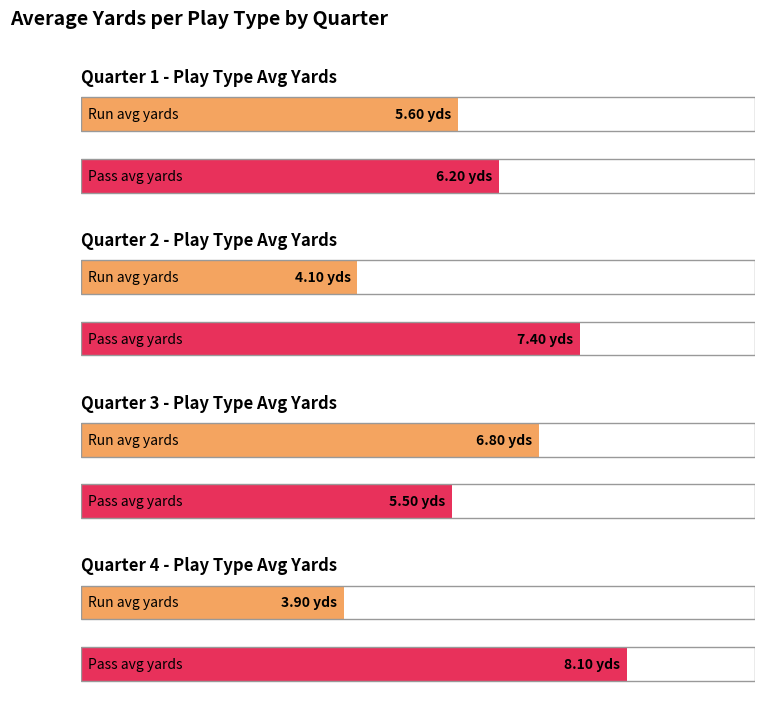

Is it true that Average yards equals 7.8 at Q1?

False